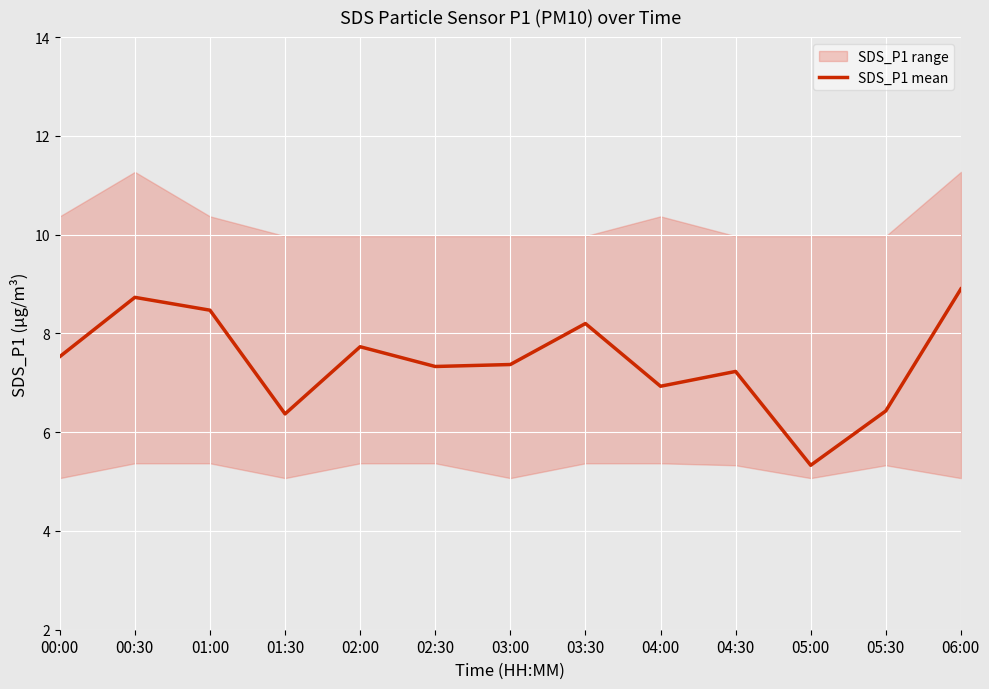

How many data points are above 7?

9